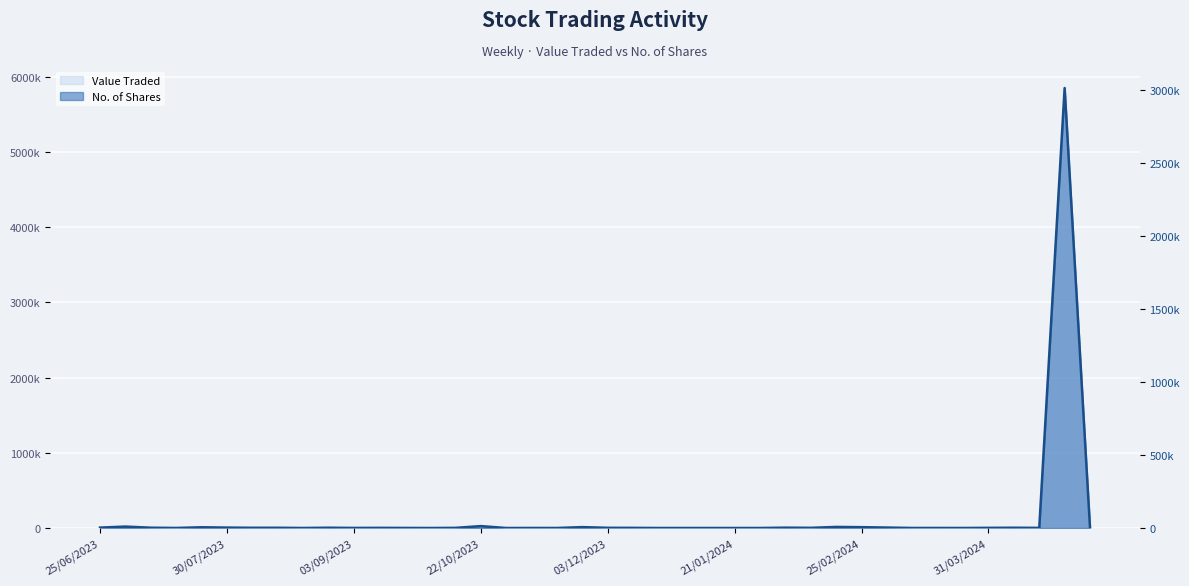

List the labels in order of value, largest first.

38, 15, 30/07/2023, 29, 19, 30, 03/12/2023, 31, 21/01/2024, 25/06/2023, 27, 03/09/2023, 9, 36, 31/03/2024, 25/02/2024, 20, 28, 35, 11, 14, 21, 37, 39, 10, 12, 22/10/2023, 17, 33, 32, 18, 8, 34, 26, 24, 22, 23, 16, 25, 13